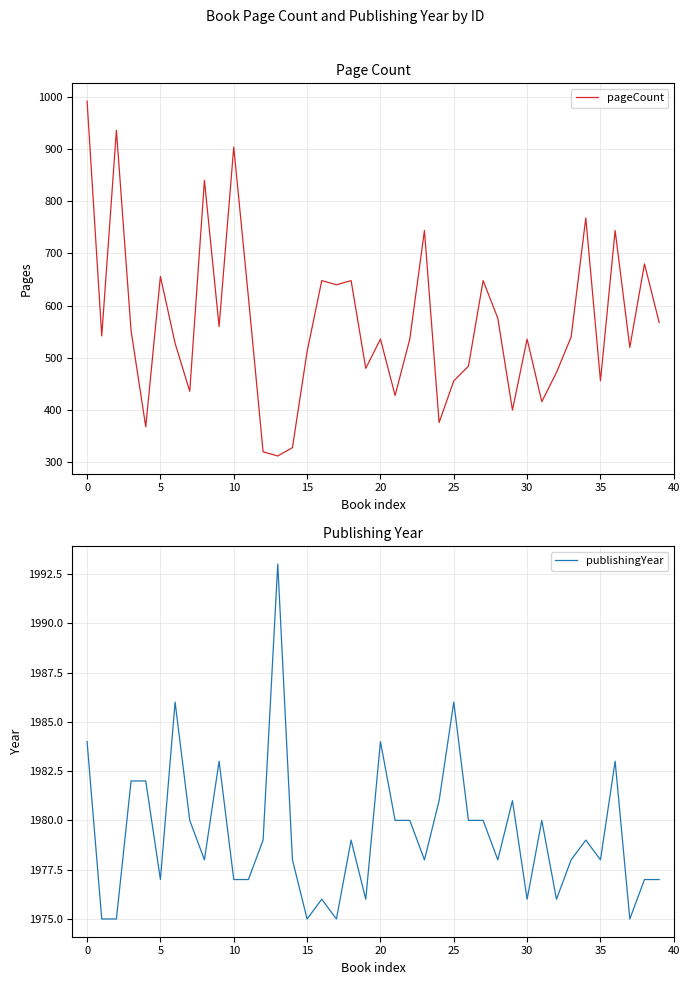

What is the sum of the pageCount values at 29 and 35?

856